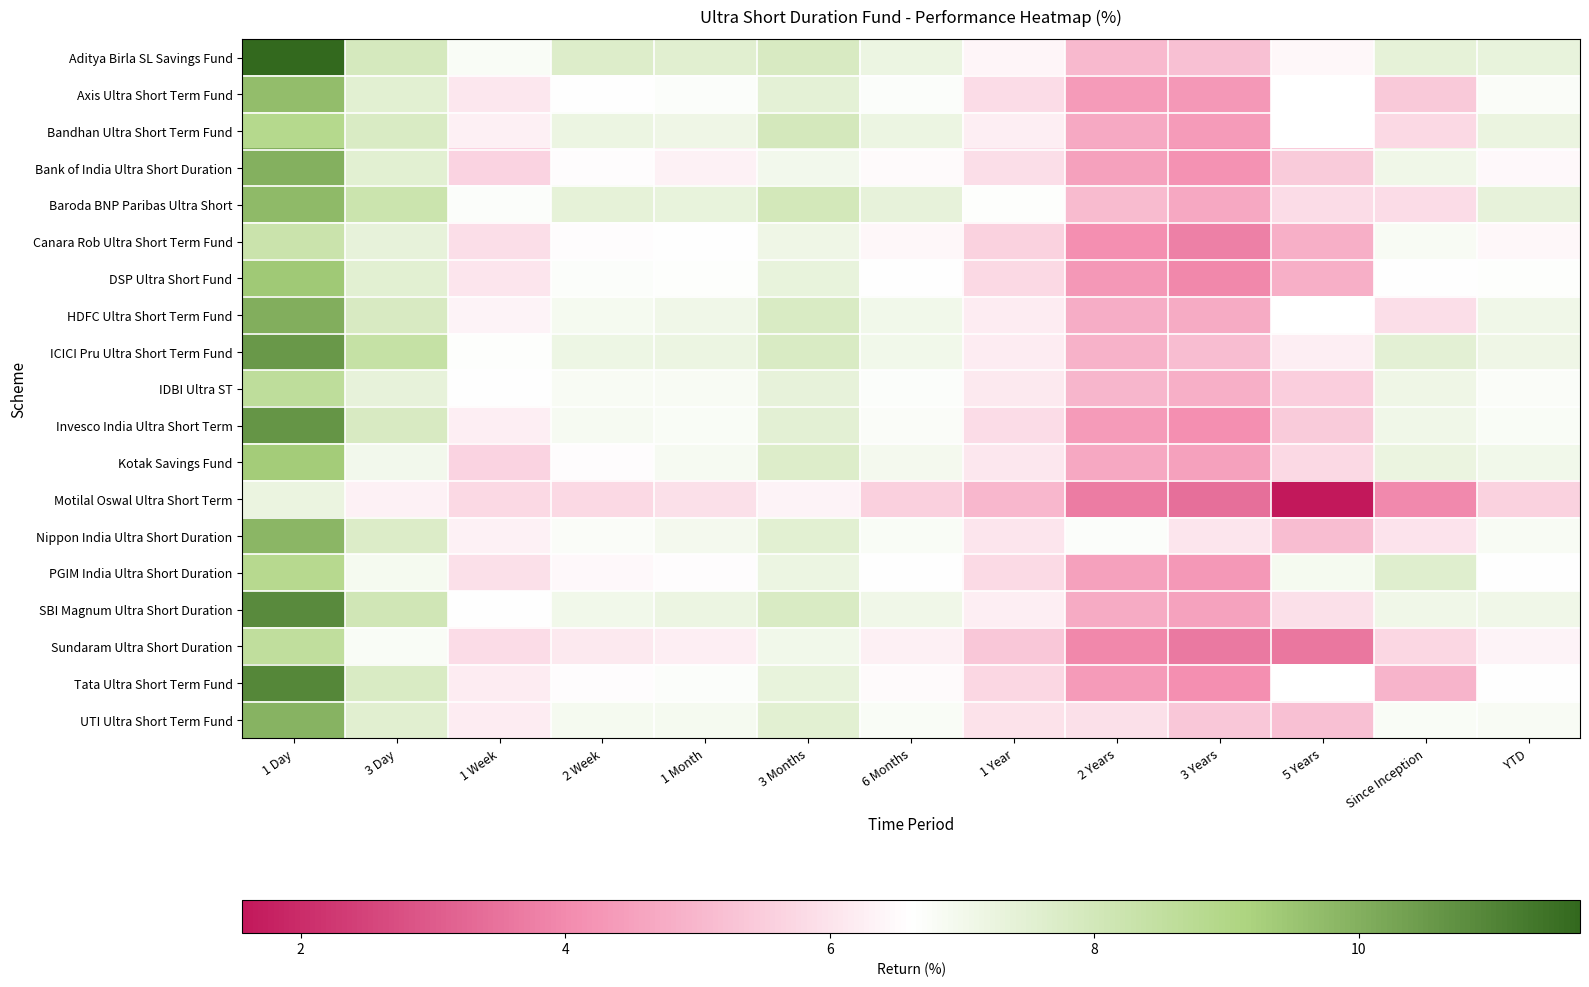

What is the difference between the highest and lowest values at 3 Day?

2.1